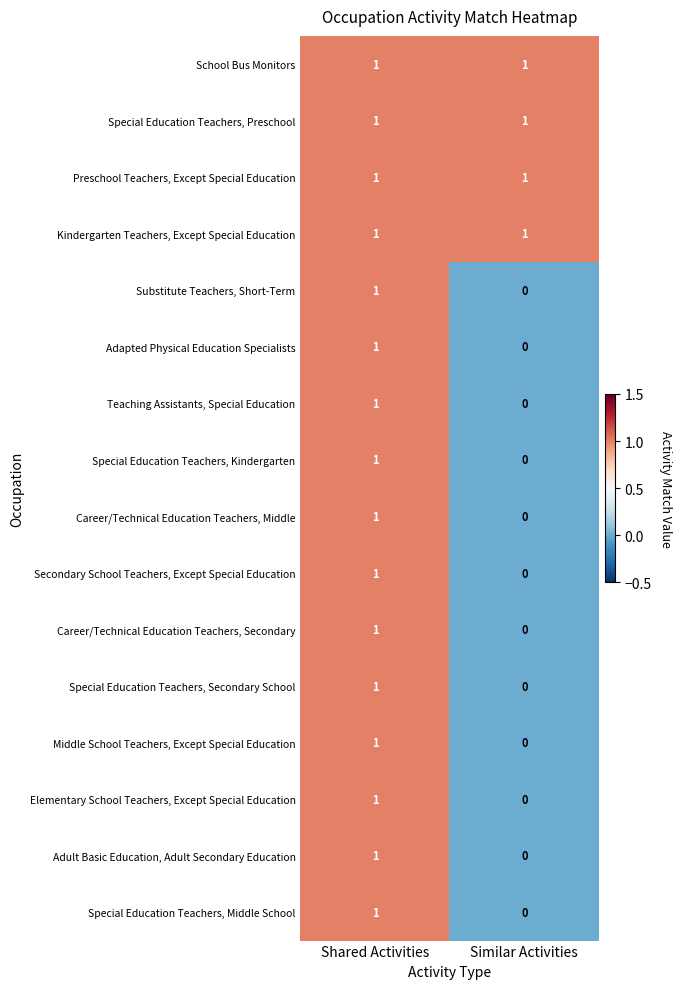

At which category does the chart reach its minimum across all series?

Similar Activities